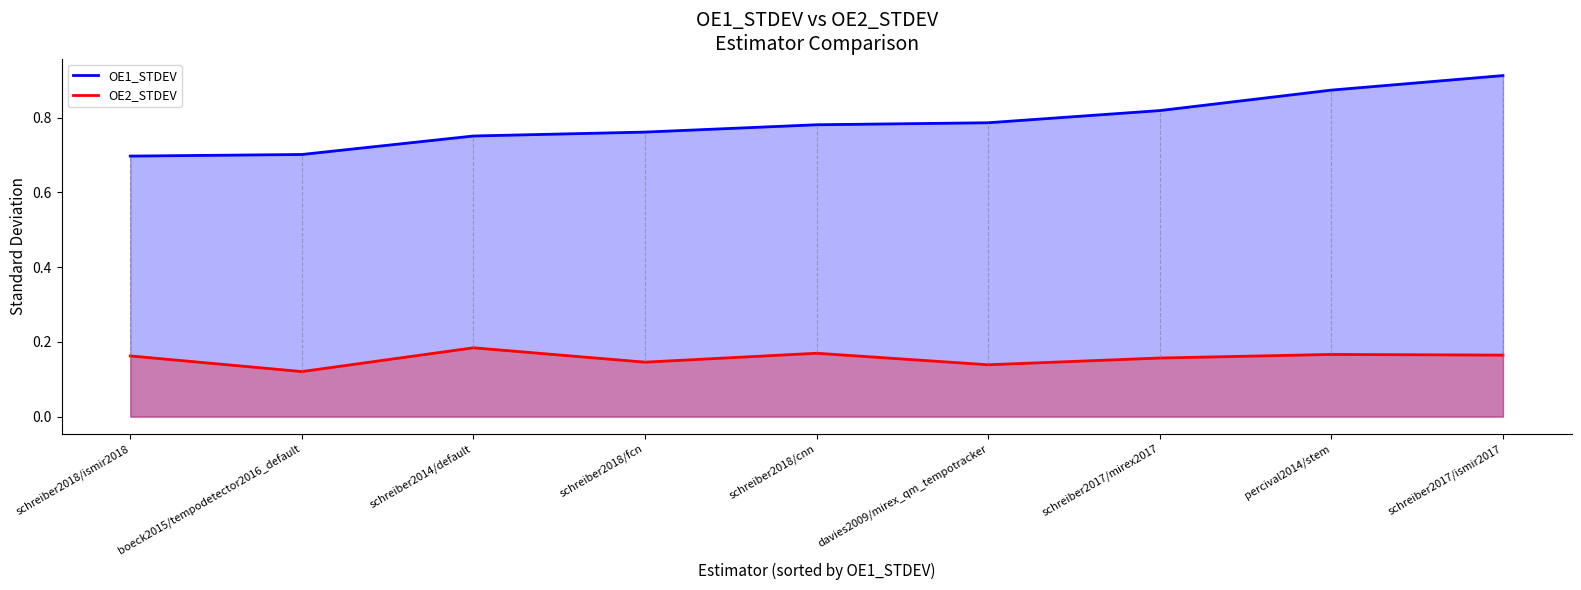

What is the sum of all OE2_STDEV values?

1.4